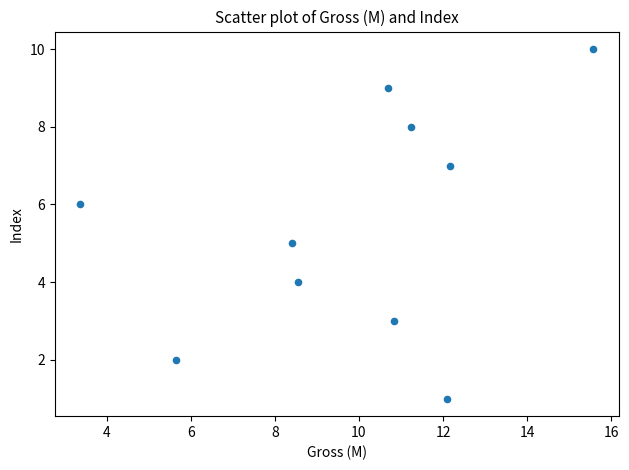

What is the range of Y values (max minus min)?

9